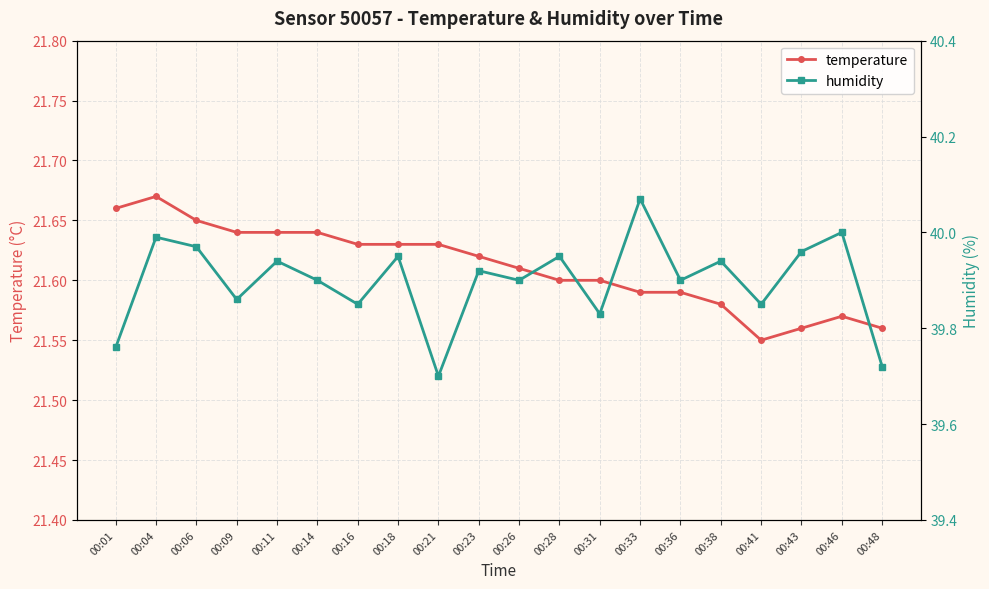

List the labels in order of humidity value, largest first.

00:33, 00:46, 00:04, 00:06, 00:43, 00:18, 00:28, 00:11, 00:38, 00:23, 00:14, 00:26, 00:36, 00:09, 00:16, 00:41, 00:31, 00:01, 00:48, 00:21